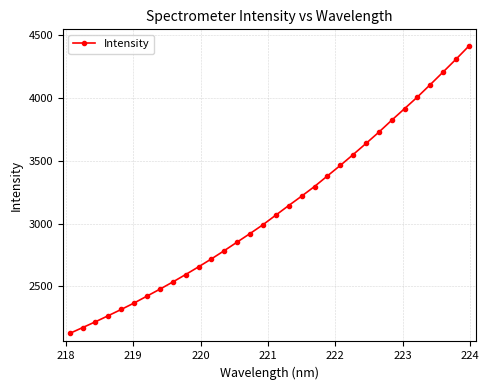

What is the value of the 1st point from the left?

2125.3